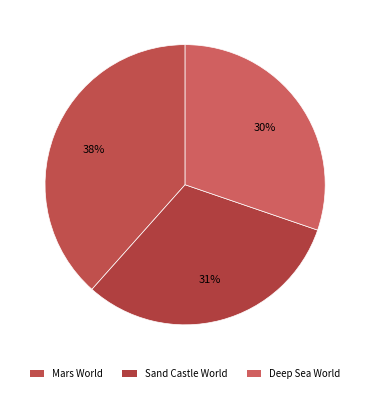

To the nearest percent, what is the average slice percentage?

33%